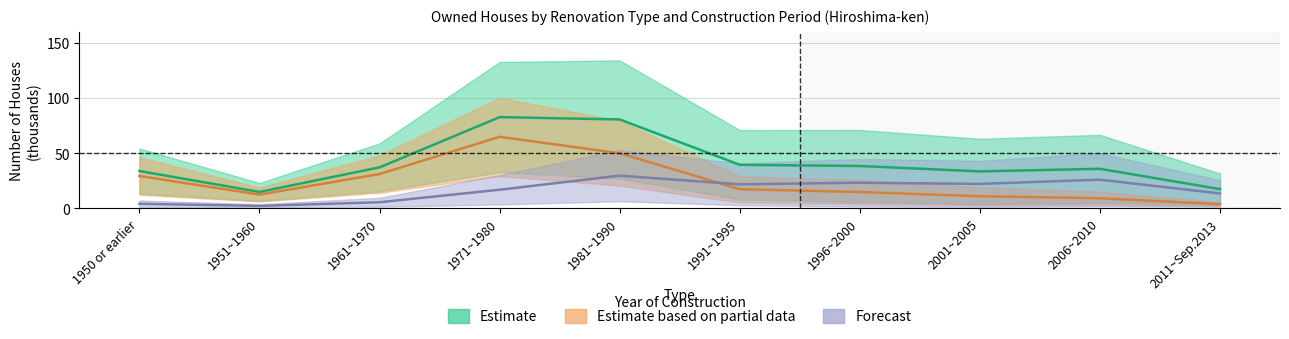

How many values in the Total series are below 37?

5